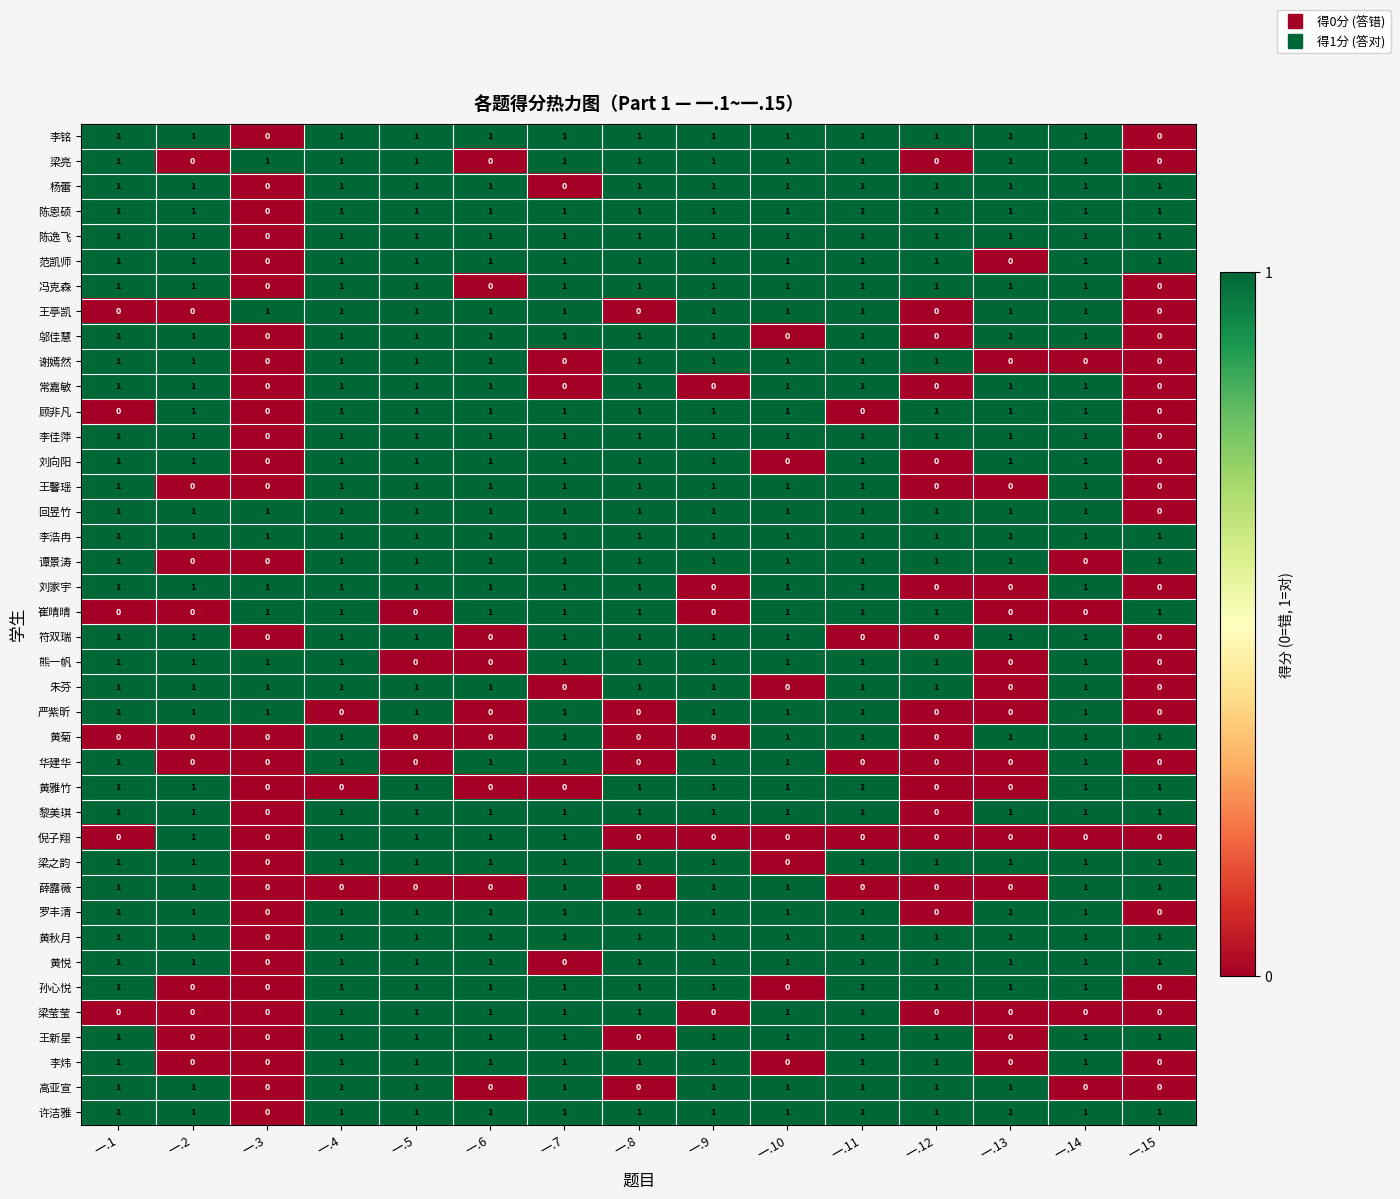

True or false: 黄悦 has a value of 1 at 一.11.

True